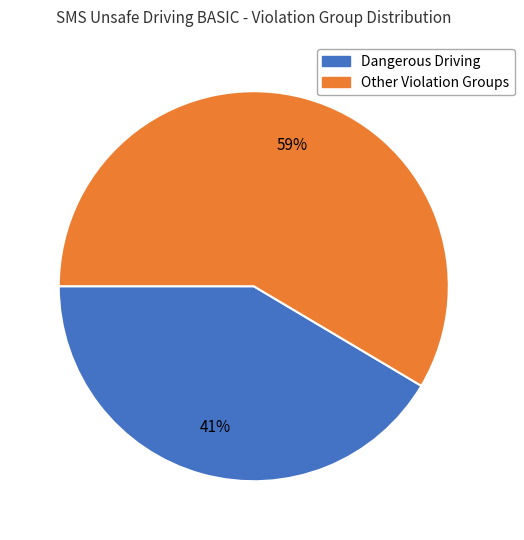

To the nearest percent, what is the average slice percentage?

50%